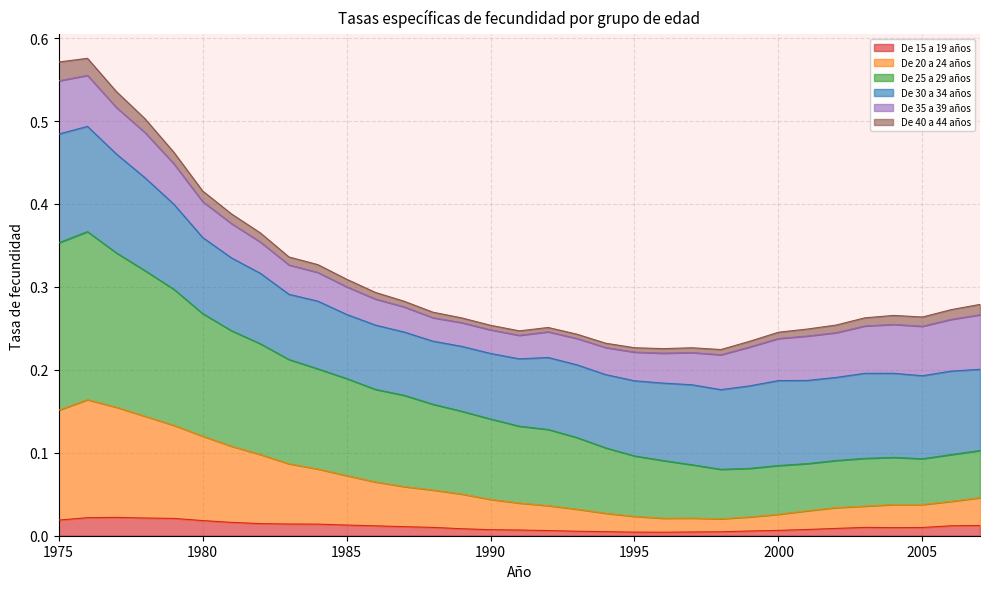

Between 1992 and 1996, which series saw the biggest shift?

De 25 a 29 años